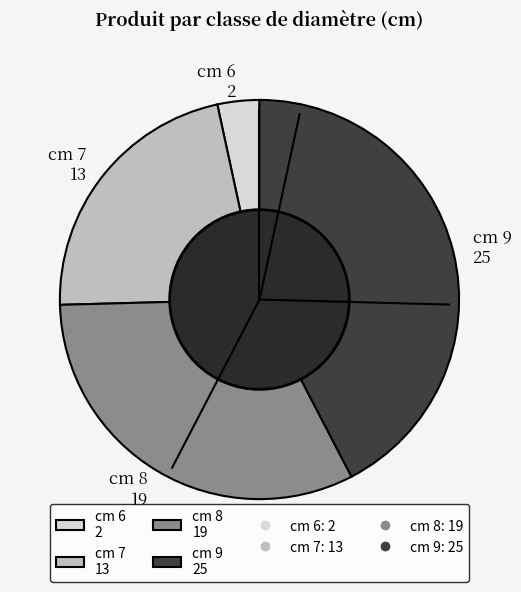

Between cm 6 2 and cm 8 19, which is larger?

cm 8 19